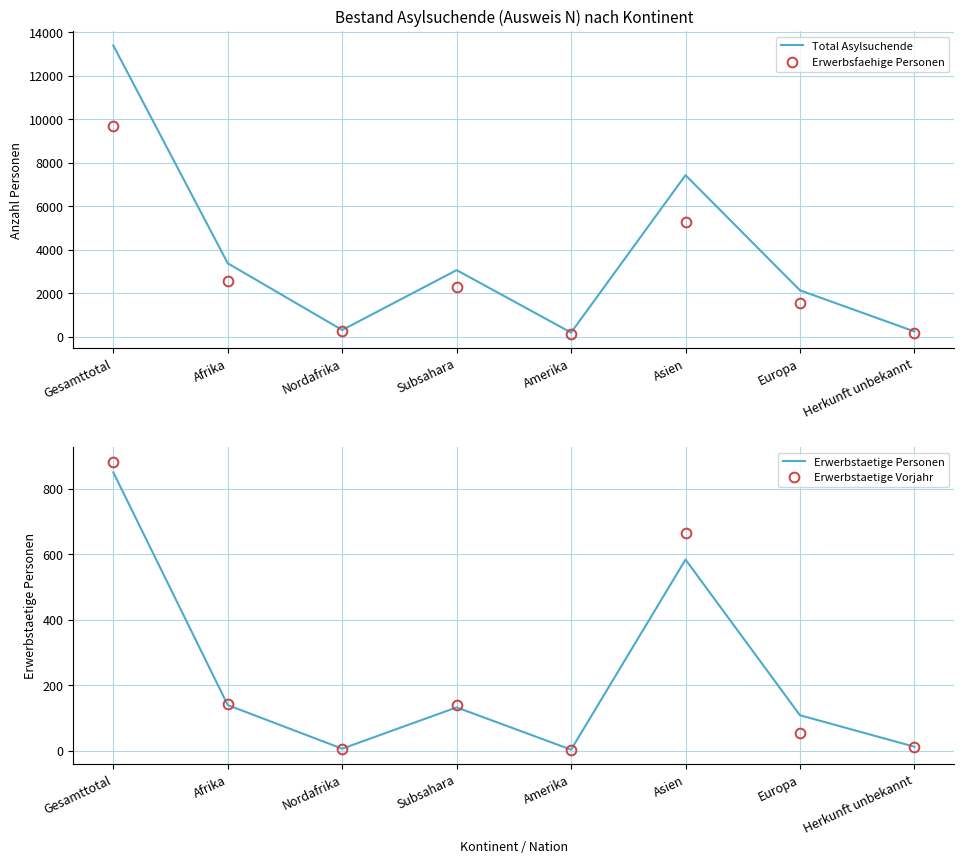

How many lines are shown in the chart?

4